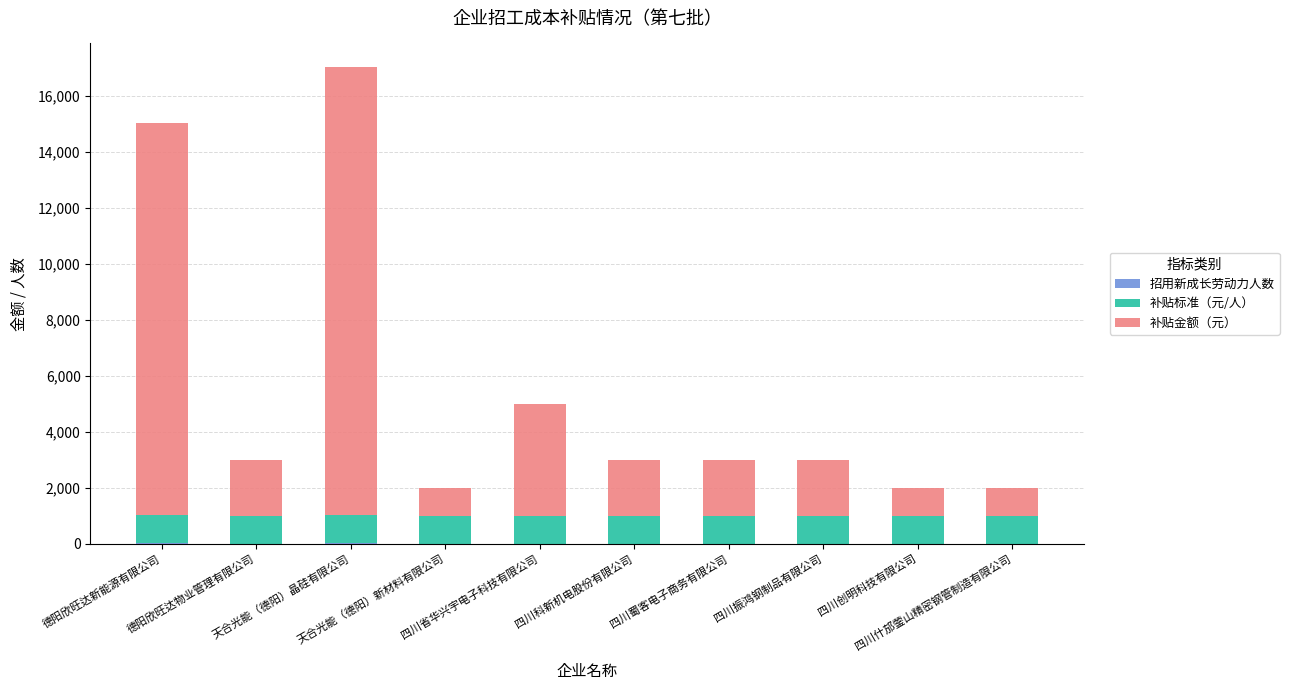

Which has a higher value, 德阳欣旺达新能源有限公司 or 四川创明科技有限公司?

德阳欣旺达新能源有限公司